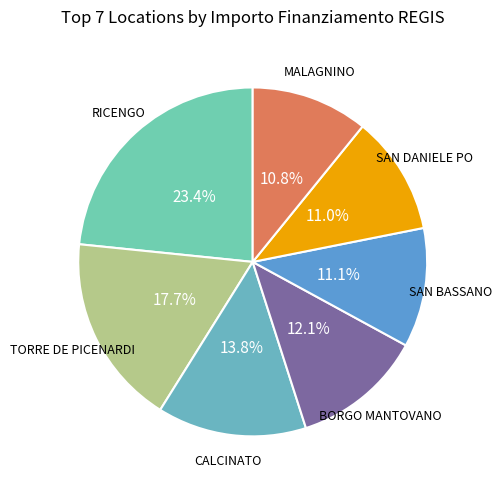

Is it true that SAN DANIELE PO is 11% of the pie?

True